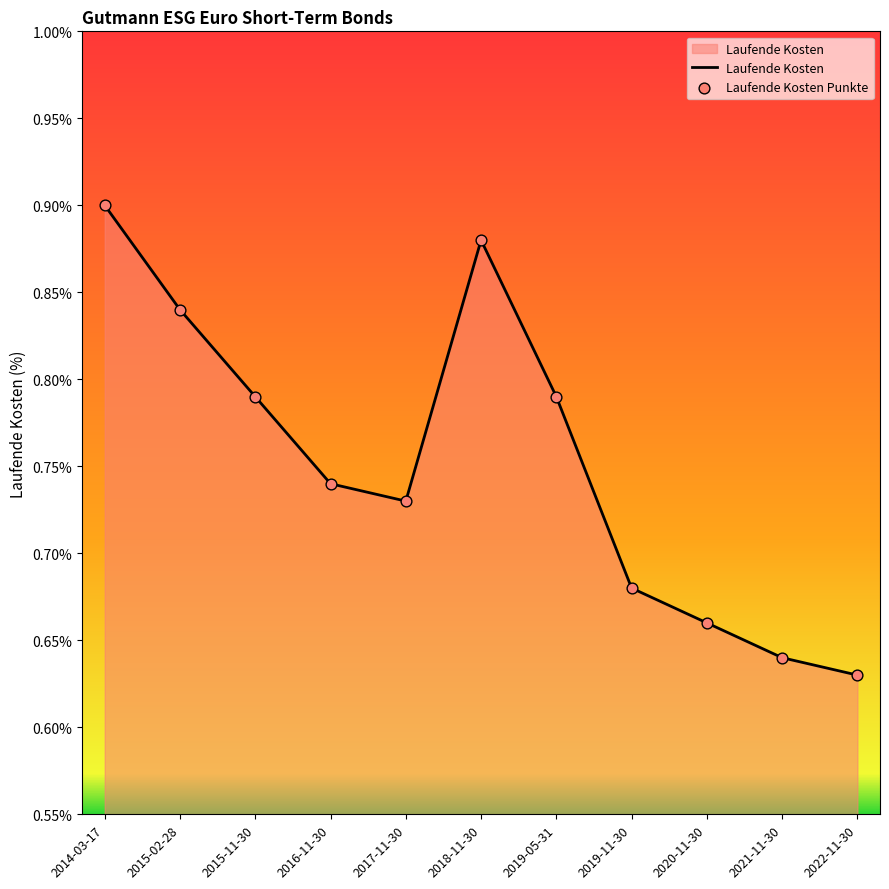

Which has a higher value, 2015-02-28 or 2019-05-31?

2015-02-28